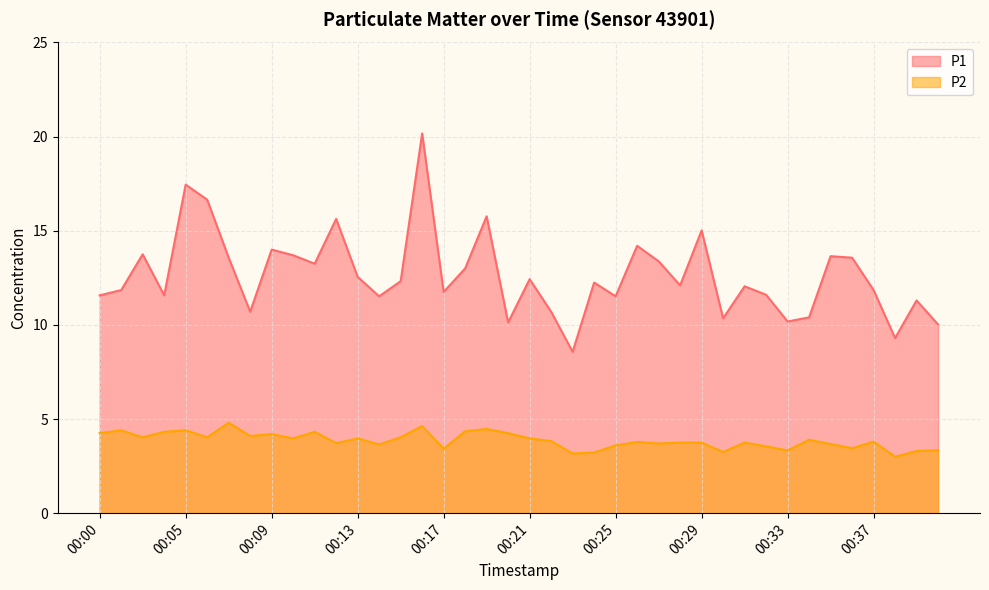

Rank the series by their maximum value, from highest to lowest.

P1, P2